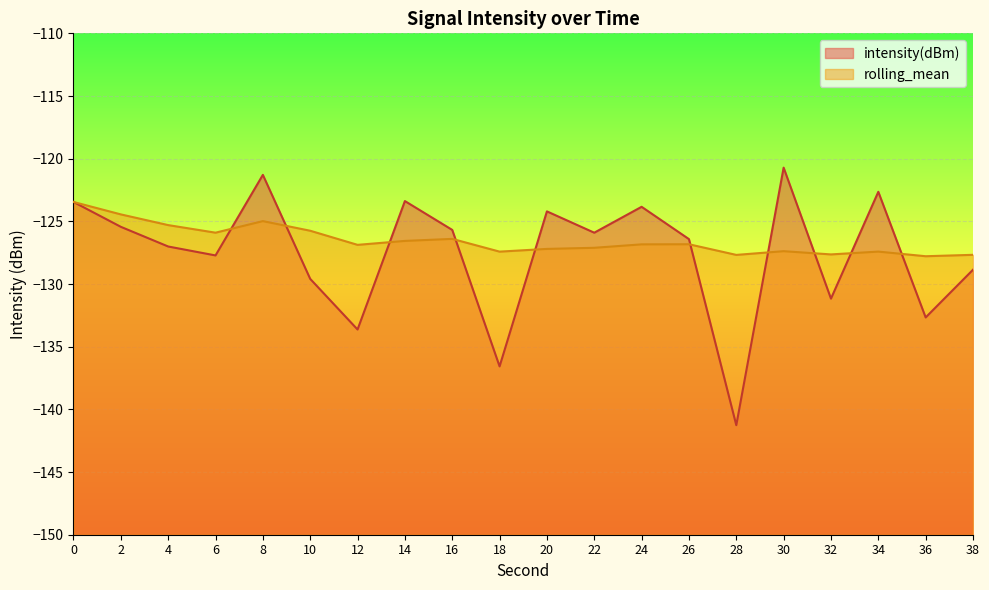

What is the average value of the rolling_mean series?

-126.5